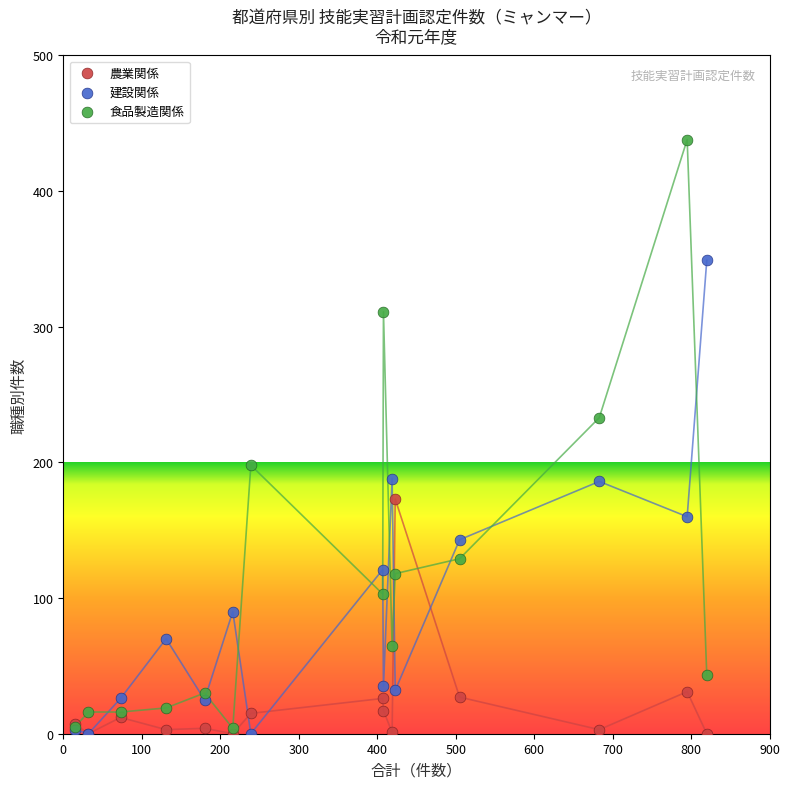

In the 食品製造関係 series, what Y value is closest to 221?

233